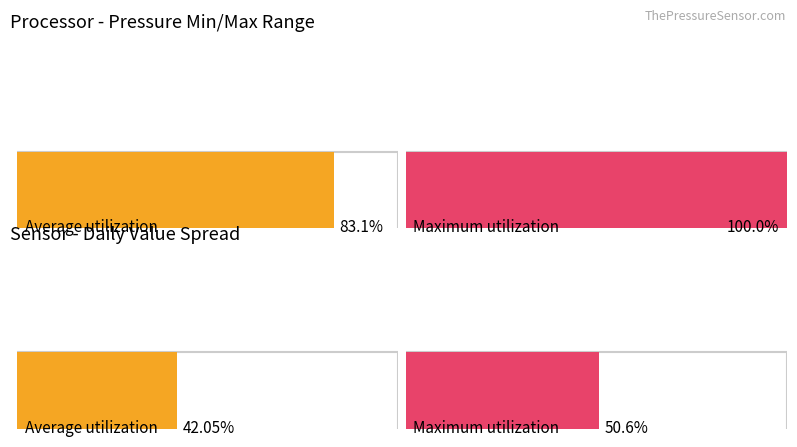

Is it true that the value at 9 is 233.2?

False